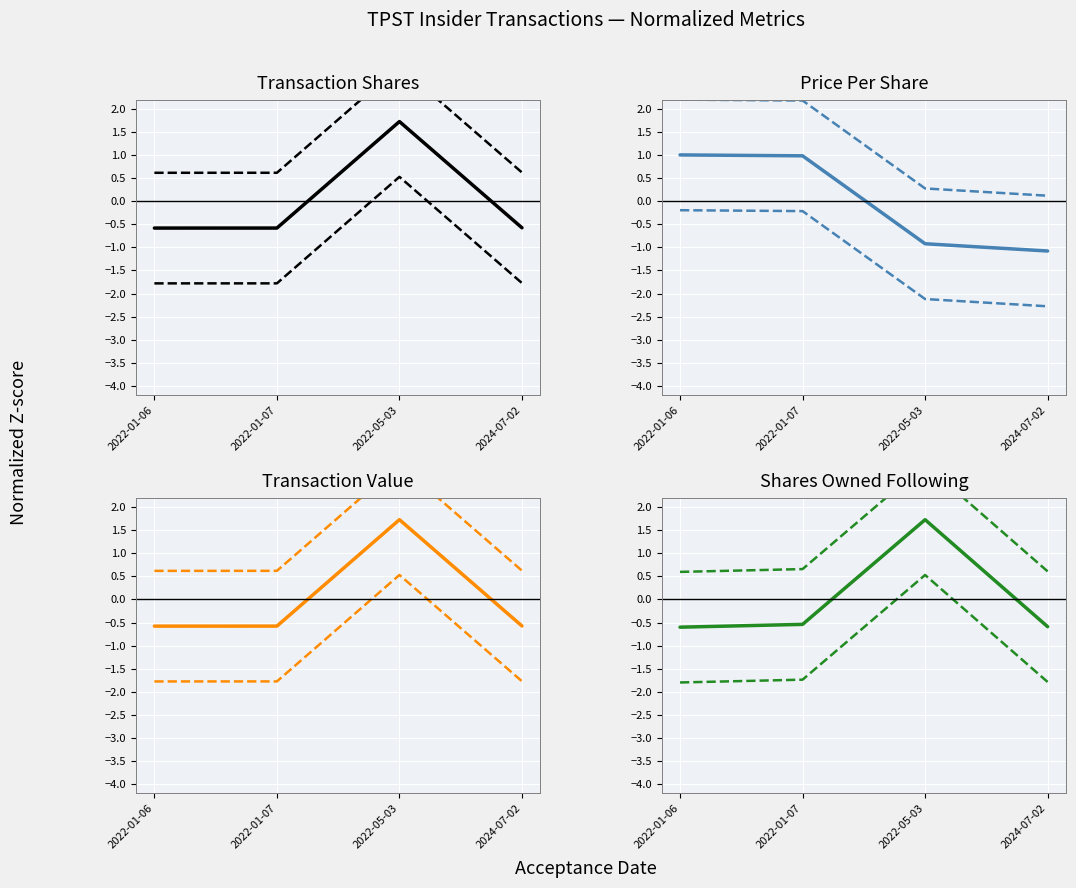

What is the label of the 2nd point from the right?

2022-05-03